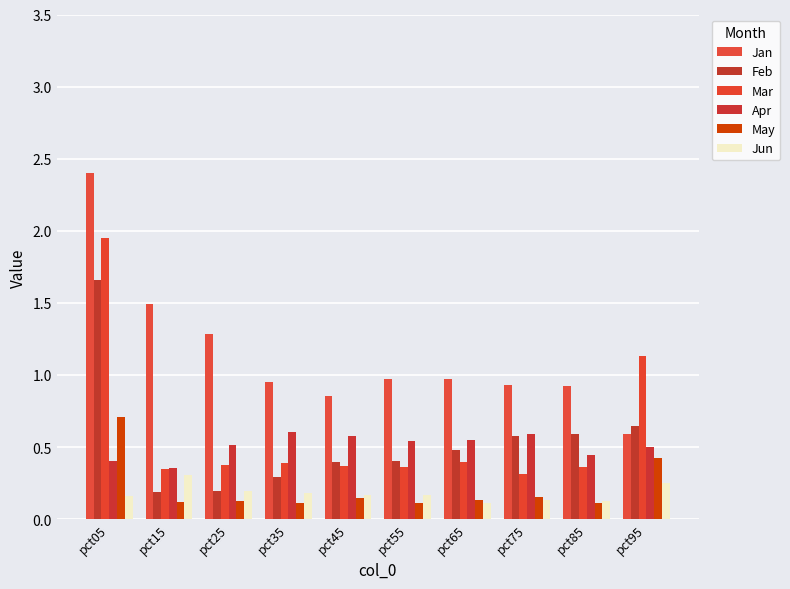

Rank the series by their maximum value, from lowest to highest.

Jun, Apr, May, Feb, Mar, Jan